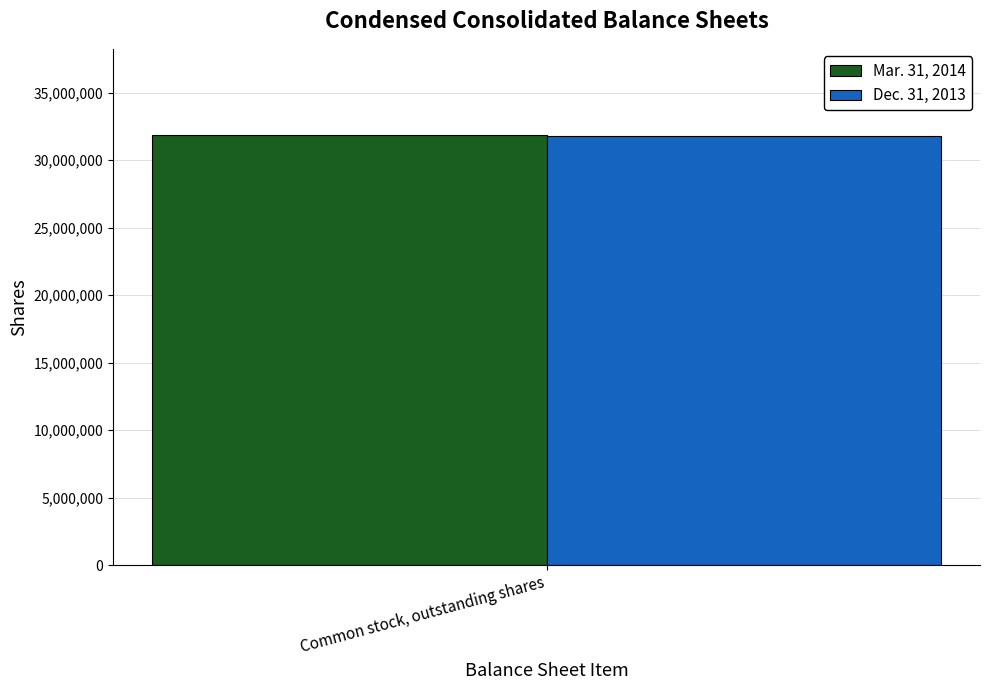

What is the minimum value for Mar. 31, 2014?

31863440